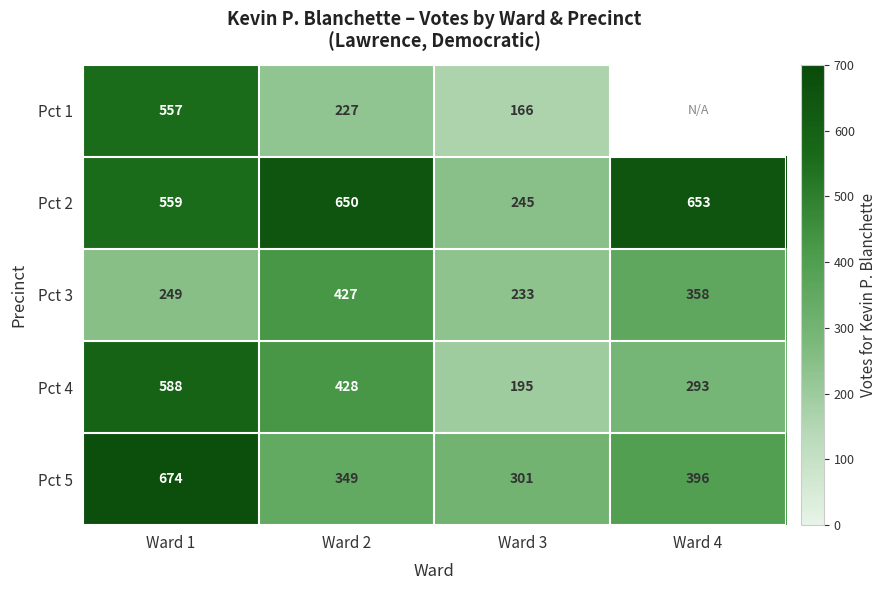

At Ward 3, list the series in order from largest to smallest.

Pct 5, Pct 2, Pct 3, Pct 4, Pct 1